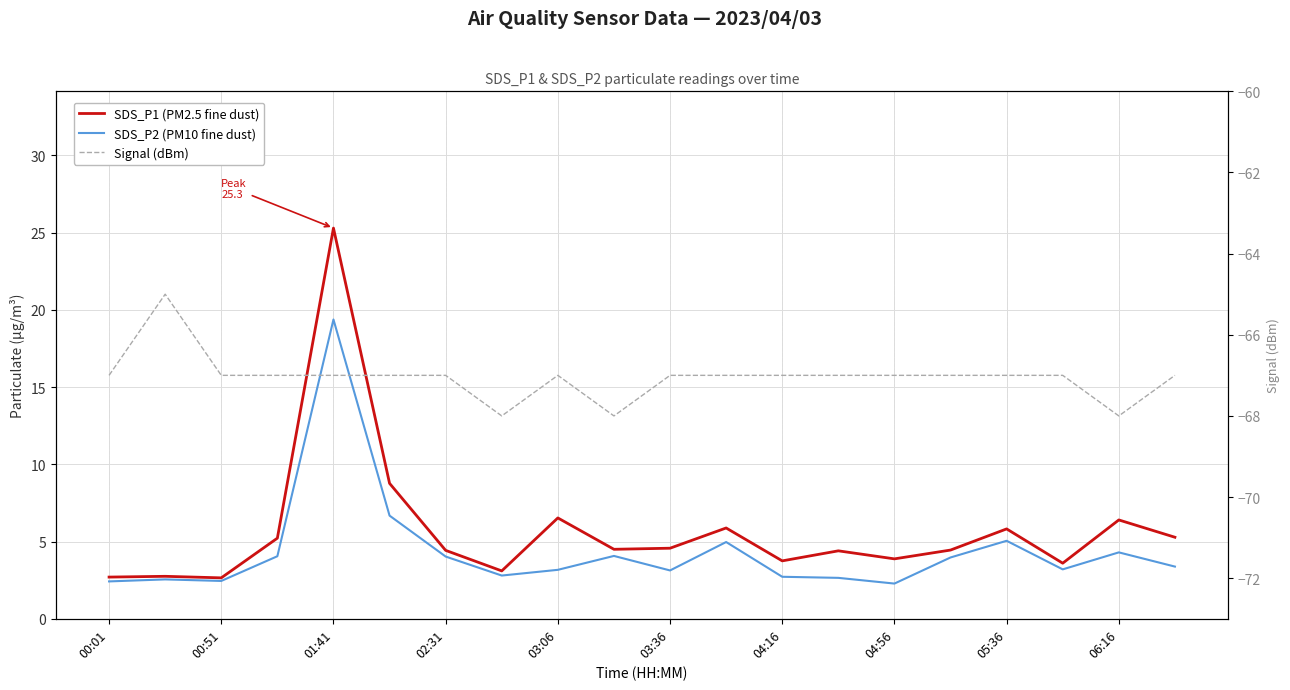

List the series in order of their peak value, highest first.

SDS_P1 (PM2.5 fine dust), SDS_P2 (PM10 fine dust), Signal (dBm)